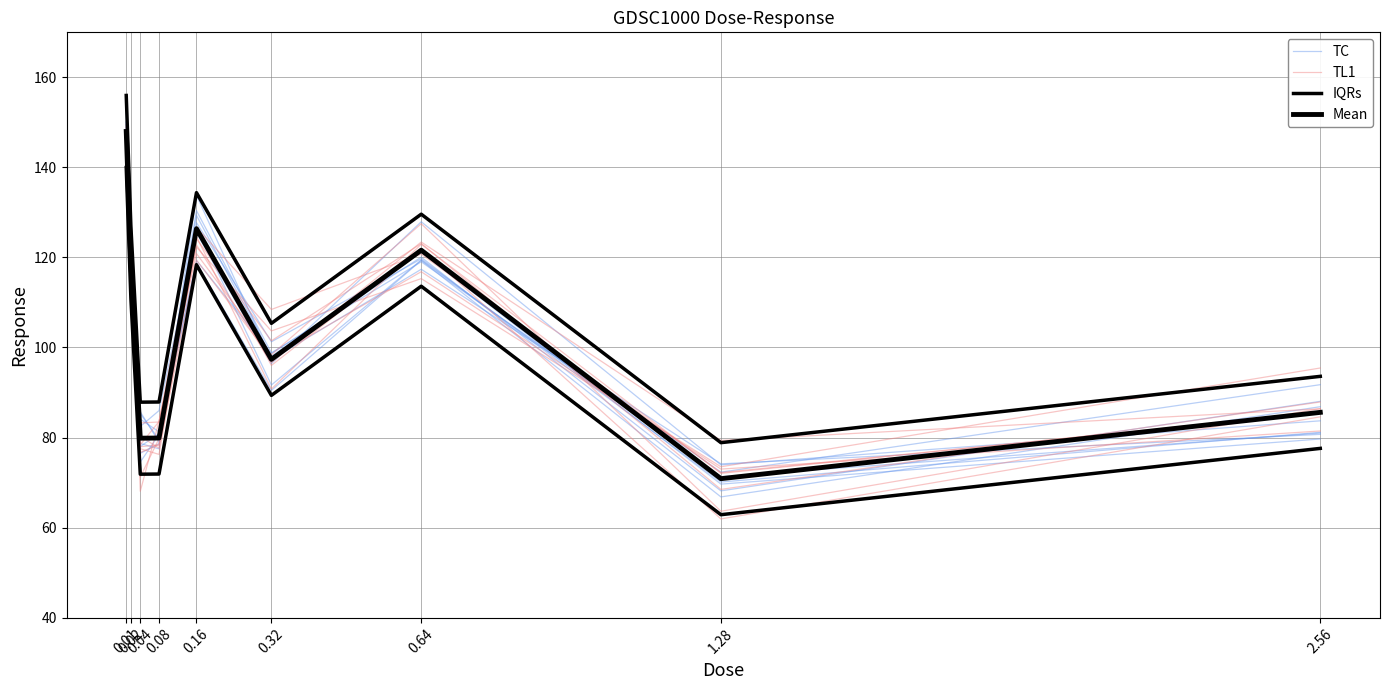

At which label is IQRs closest to 117?

0.02